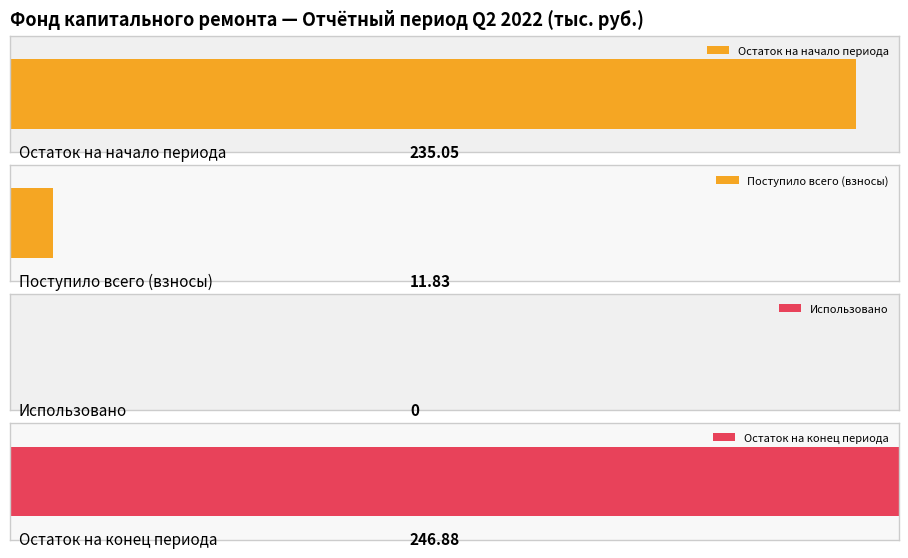

At how many categories does at least one series exceed 233?

2